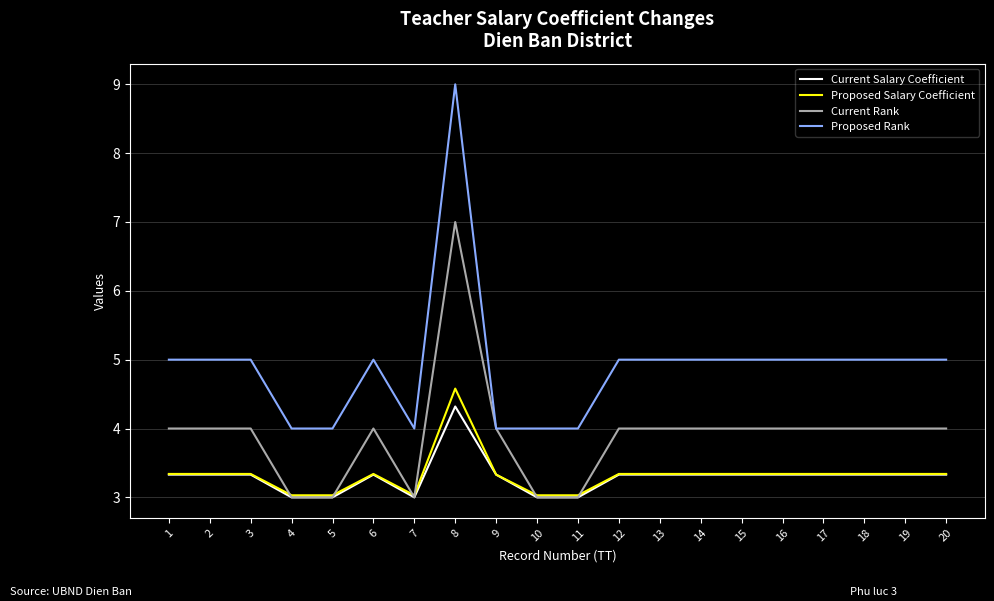

Is the value of Current Rank at 2 greater than the value of Proposed Salary Coefficient at 3?

Yes